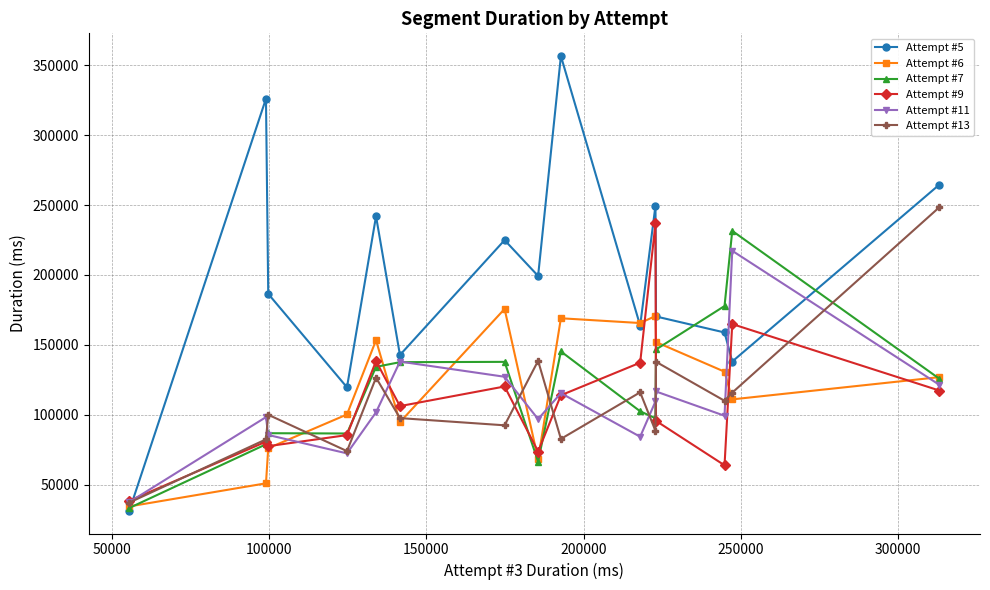

What is the lowest value of the Attempt #6 series?

34385